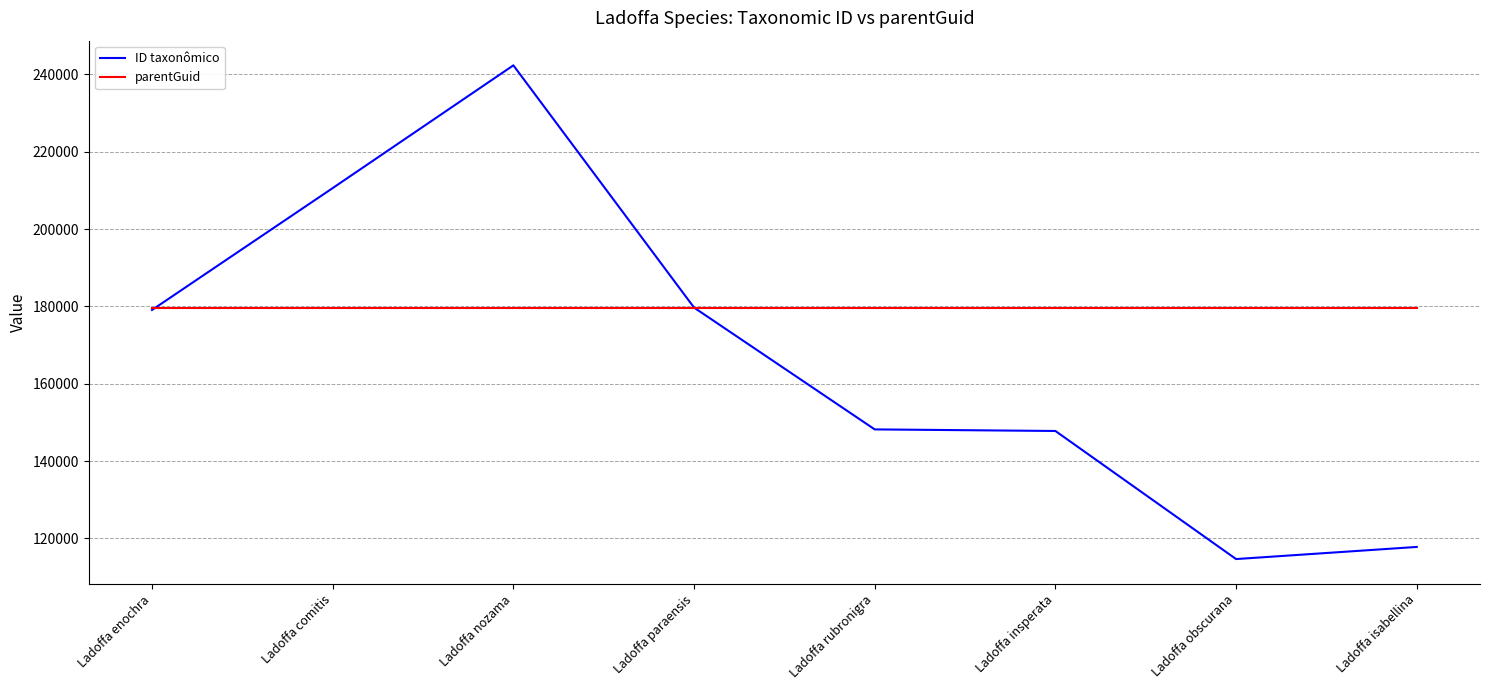

Is it true that parentGuid equals 252143 at Ladoffa isabellina?

False